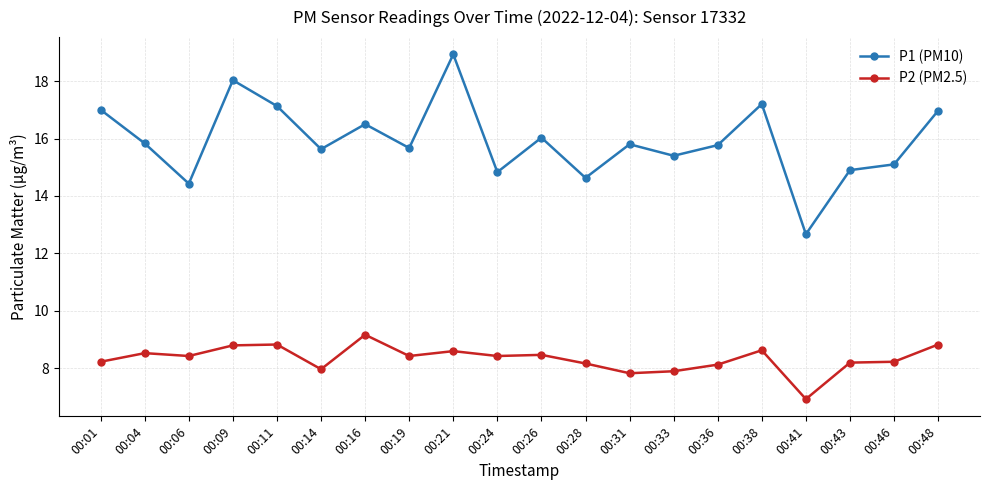

How many values in the P1 (PM10) series exceed 15?

15